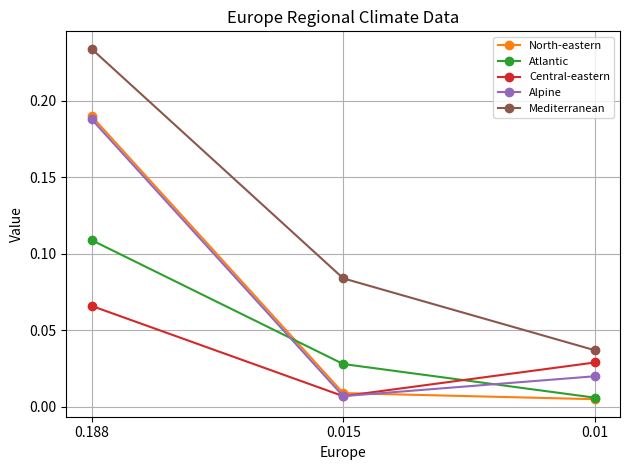

How many series are shown in this chart?

5